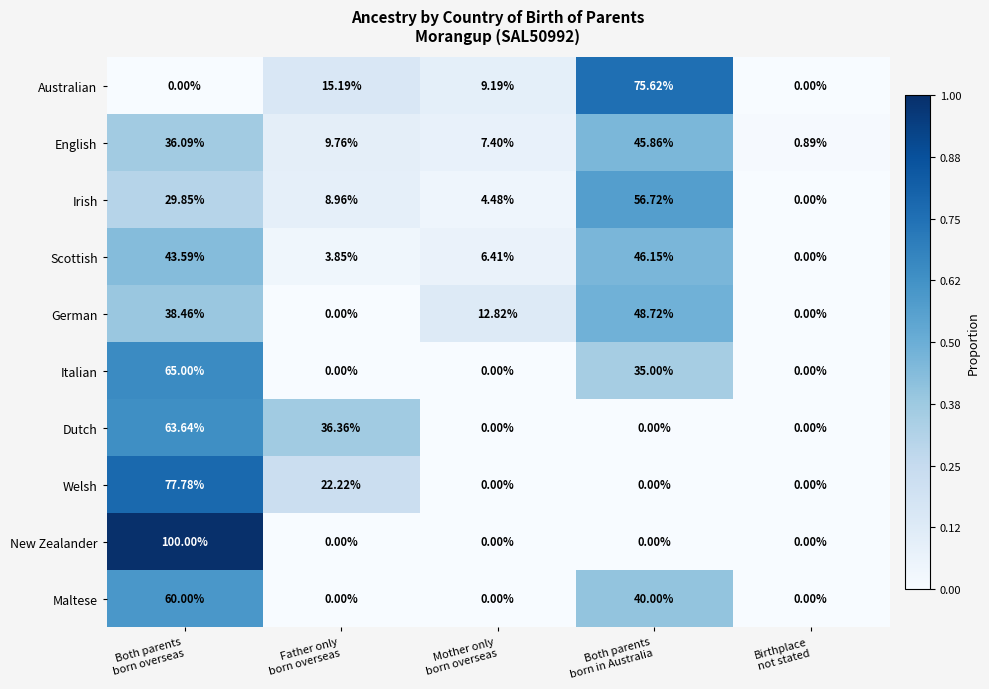

Rank the series by their maximum value, from lowest to highest.

English, Scottish, German, Irish, Maltese, Dutch, Italian, Australian, Welsh, New Zealander